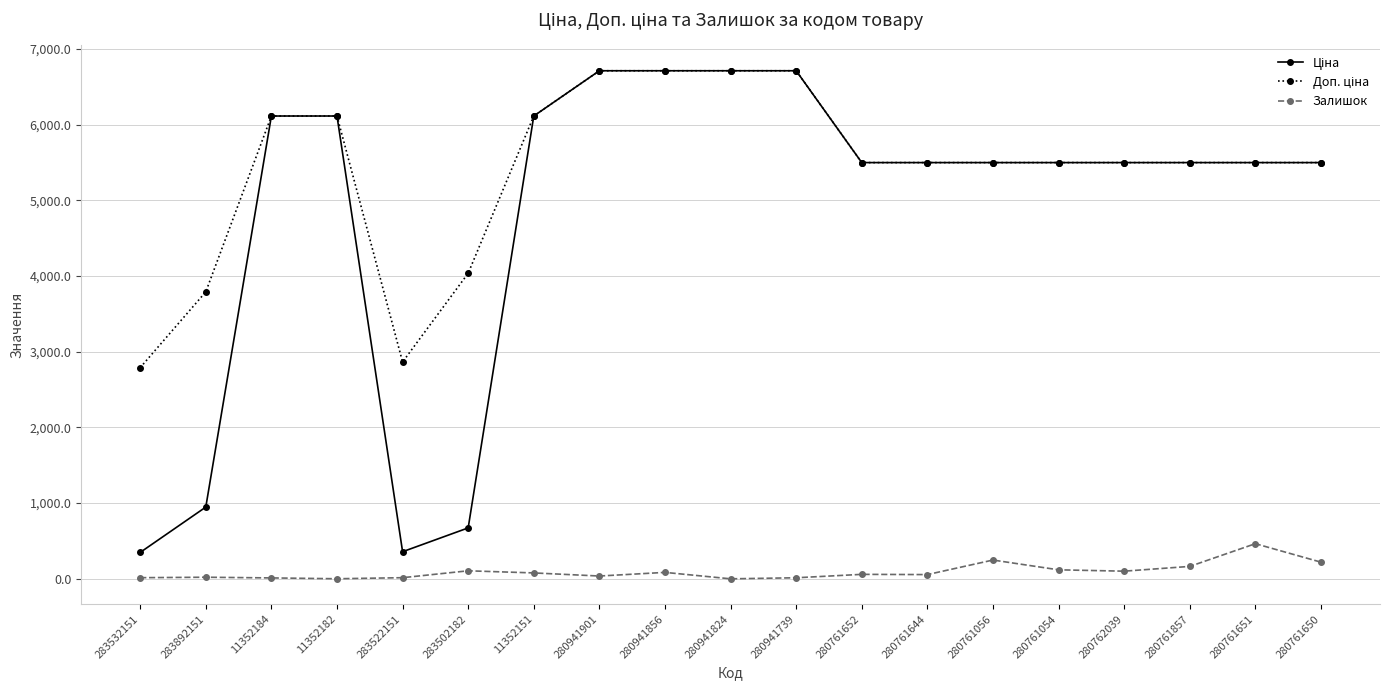

What position from the left is 283532151?

1